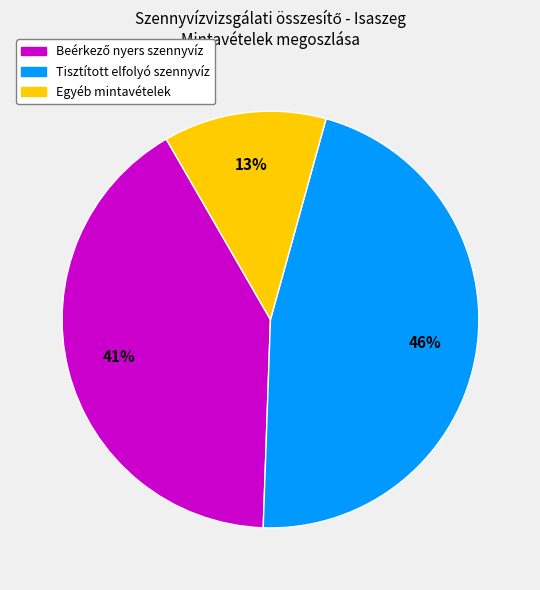

Is there a majority slice in this chart?

No